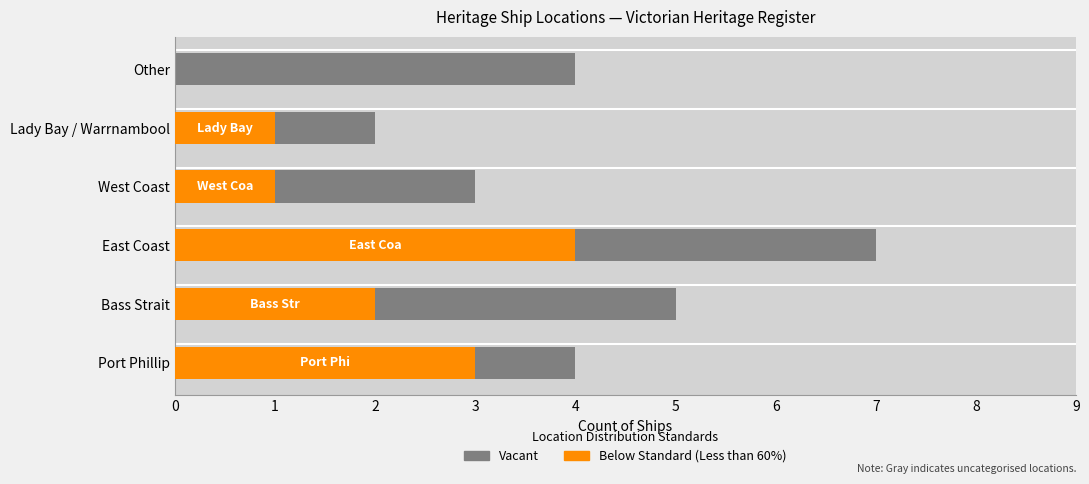

Rank the series by their average value, from highest to lowest.

Vacant, Below Standard (Less than 60%)